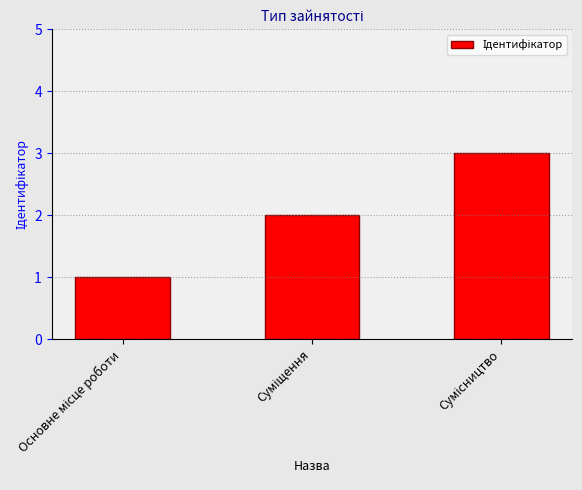

What is the sum of all values?

6